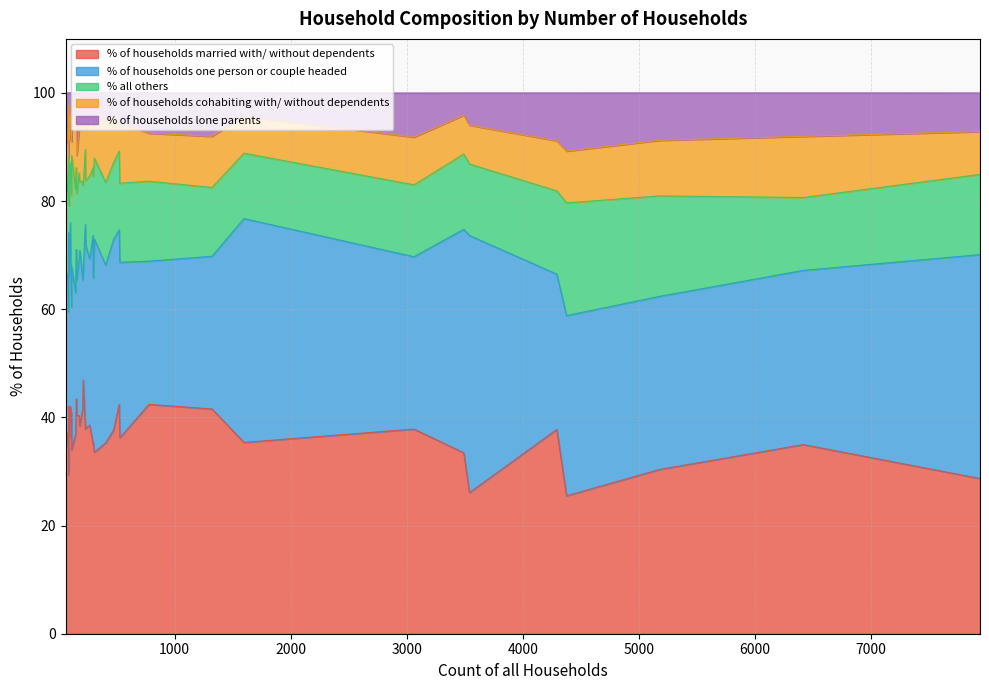

What is the sum of all % of households cohabiting with/ without dependents values?

360.5